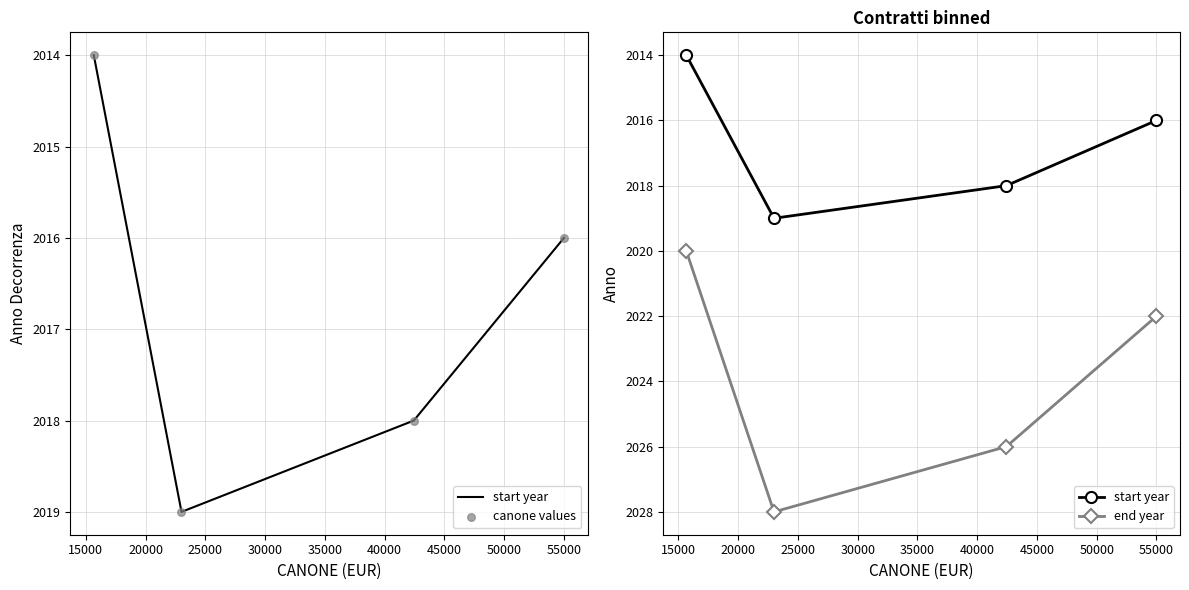

Is the value of start year at 15000 greater than the value of end year at 25000?

No